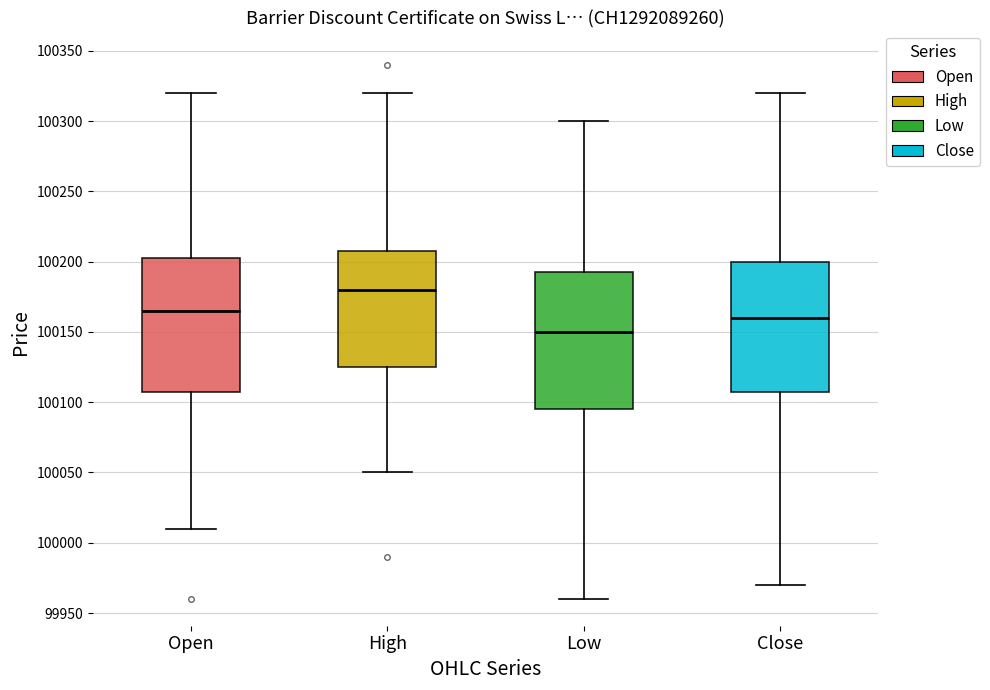

Reading left to right, transcribe this box plot: for each box, give where its median line is, the range the box spans, and where its two whiskers end, as read against the y-axis. The values are not printed on the chart, so give them approximately, as read against the axis.

Open: median 100165, box 100110 to 100205, whiskers 100010 to 100320
High: median 100180, box 100125 to 100210, whiskers 100050 to 100320
Low: median 100150, box 100095 to 100195, whiskers 99960 to 100300
Close: median 100160, box 100110 to 100200, whiskers 99970 to 100320